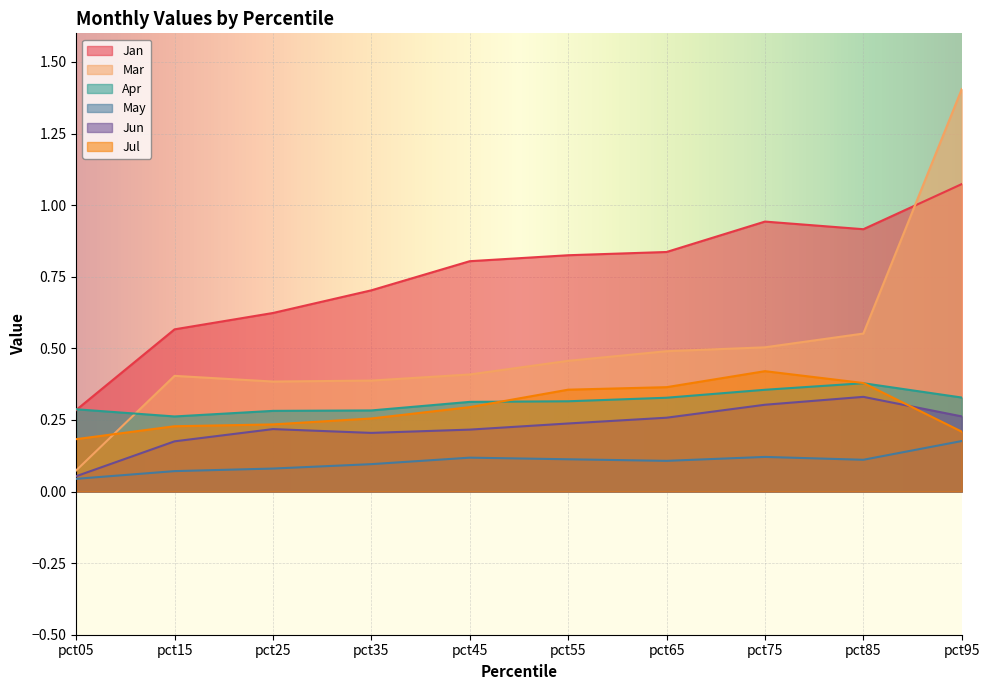

Reading left to right, extract all data points from this chart.

Jan: 0.3	0.6	0.6	0.7	0.8	0.8	0.8	0.9	0.9	1.1
Mar: 0.1	0.4	0.4	0.4	0.4	0.5	0.5	0.5	0.6	1.4
Apr: 0.3	0.3	0.3	0.3	0.3	0.3	0.3	0.4	0.4	0.3
May: 0.0	0.1	0.1	0.1	0.1	0.1	0.1	0.1	0.1	0.2
Jun: 0.1	0.2	0.2	0.2	0.2	0.2	0.3	0.3	0.3	0.3
Jul: 0.2	0.2	0.2	0.3	0.3	0.4	0.4	0.4	0.4	0.2